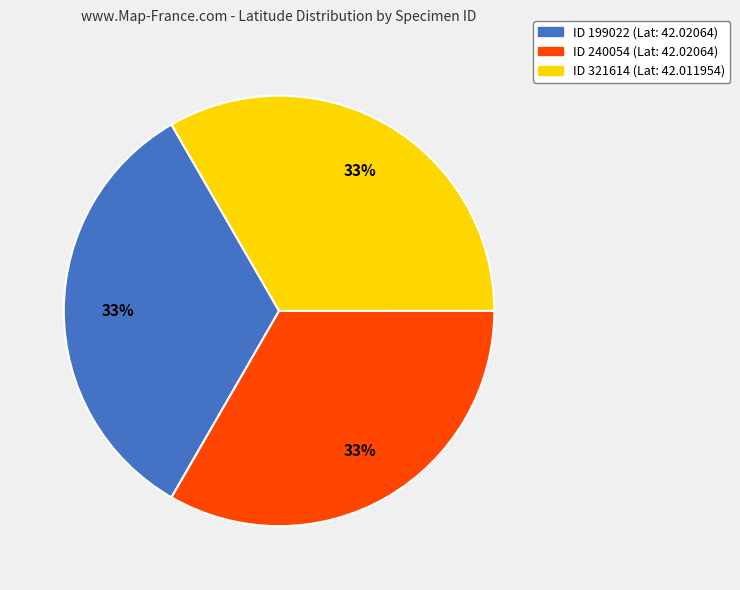

Is there a majority slice in this chart?

No